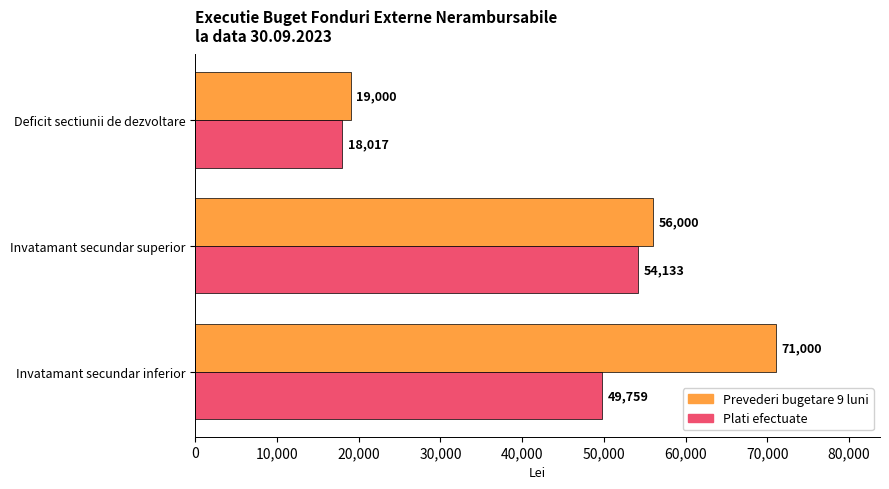

What is the highest value of the Prevederi bugetare 9 luni series?

71000